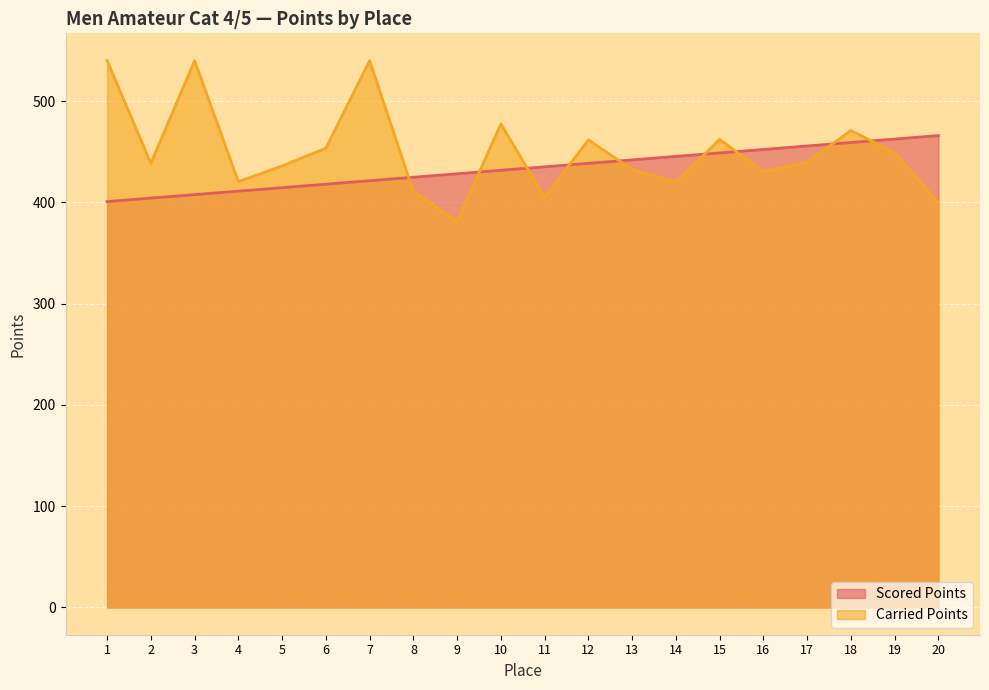

Where is the first local maximum for Carried Points?

3